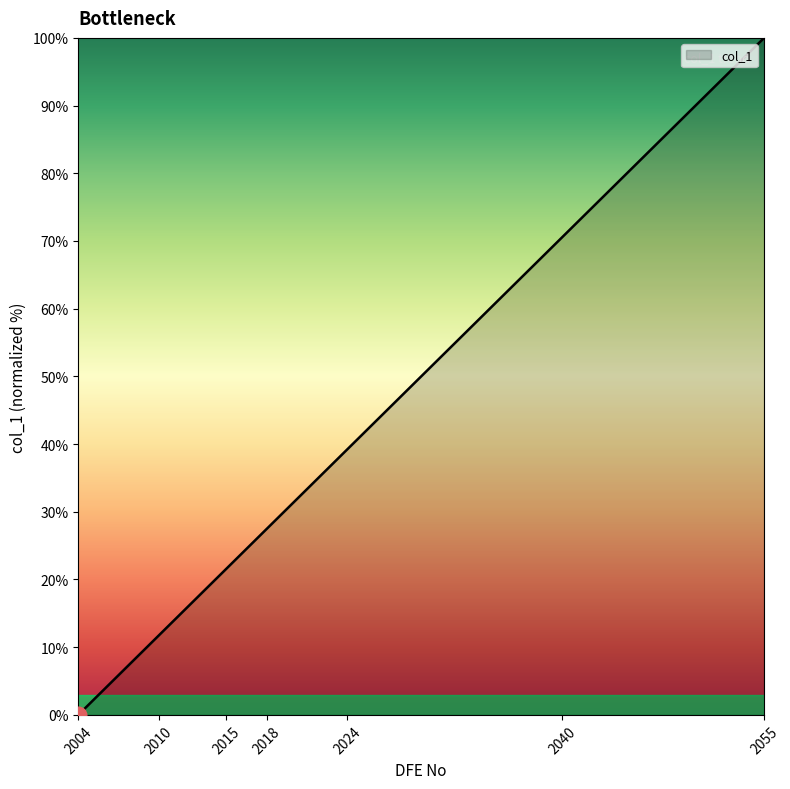

What is the difference between the maximum and minimum values?

100.0